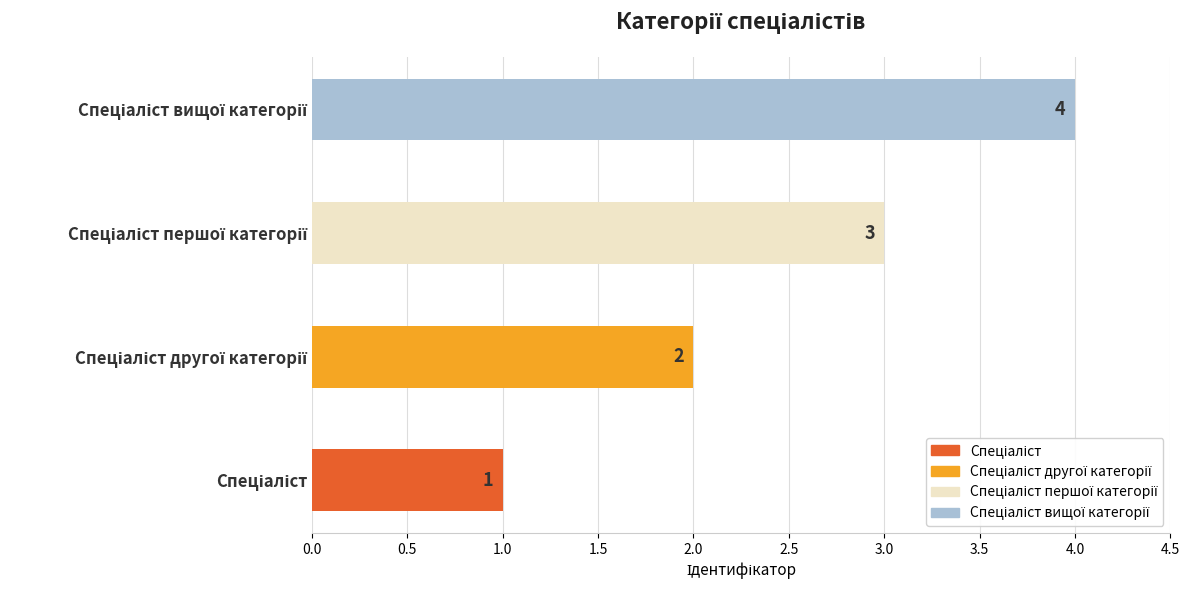

What is the sum of all values?

10